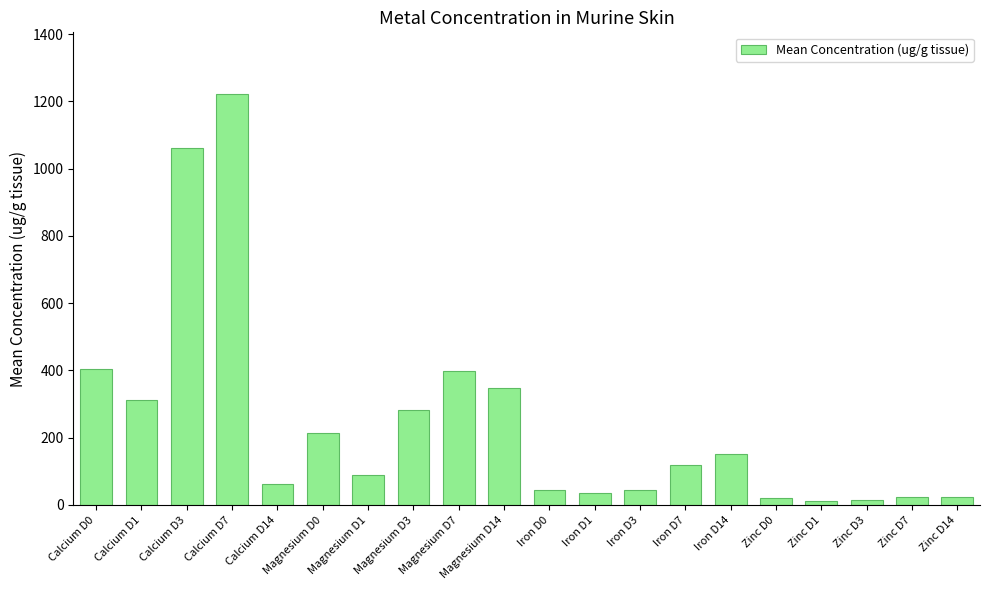

Where is the data nearest to the value 616?

Calcium D0